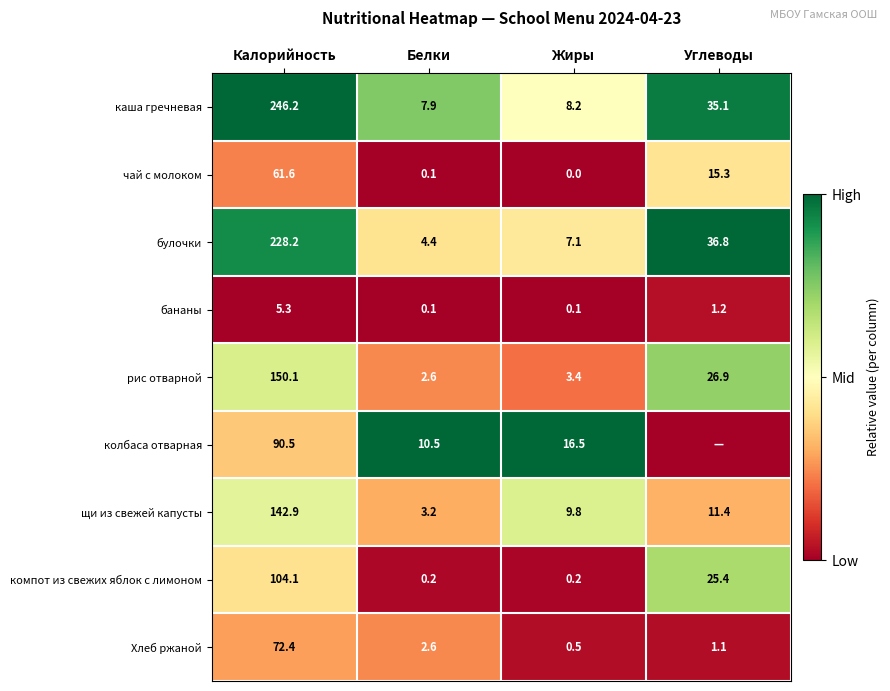

Is it true that щи из свежей капусты equals 11.4 at Углеводы?

True